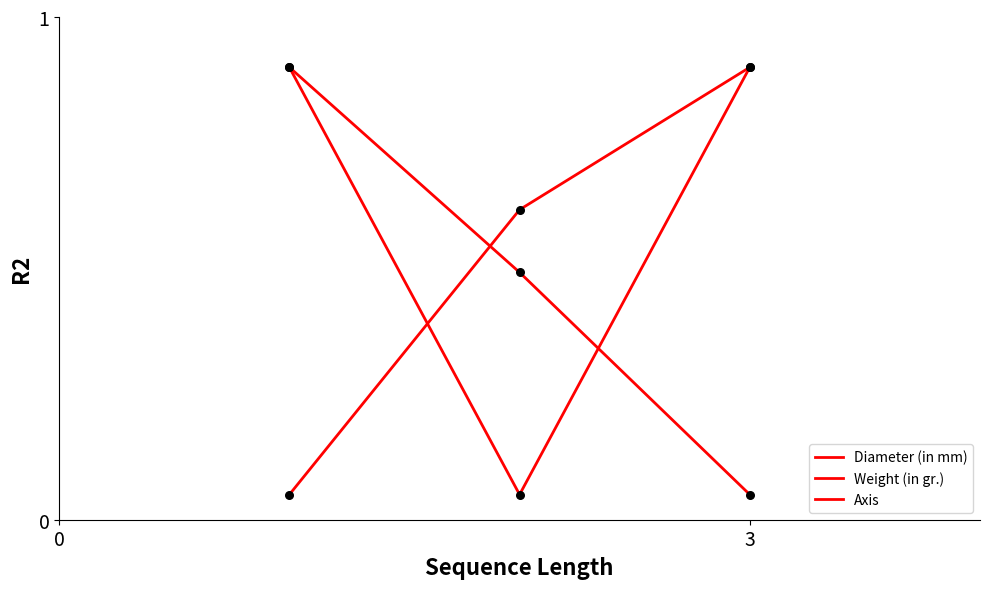

Does the chart have visible grid lines?

No